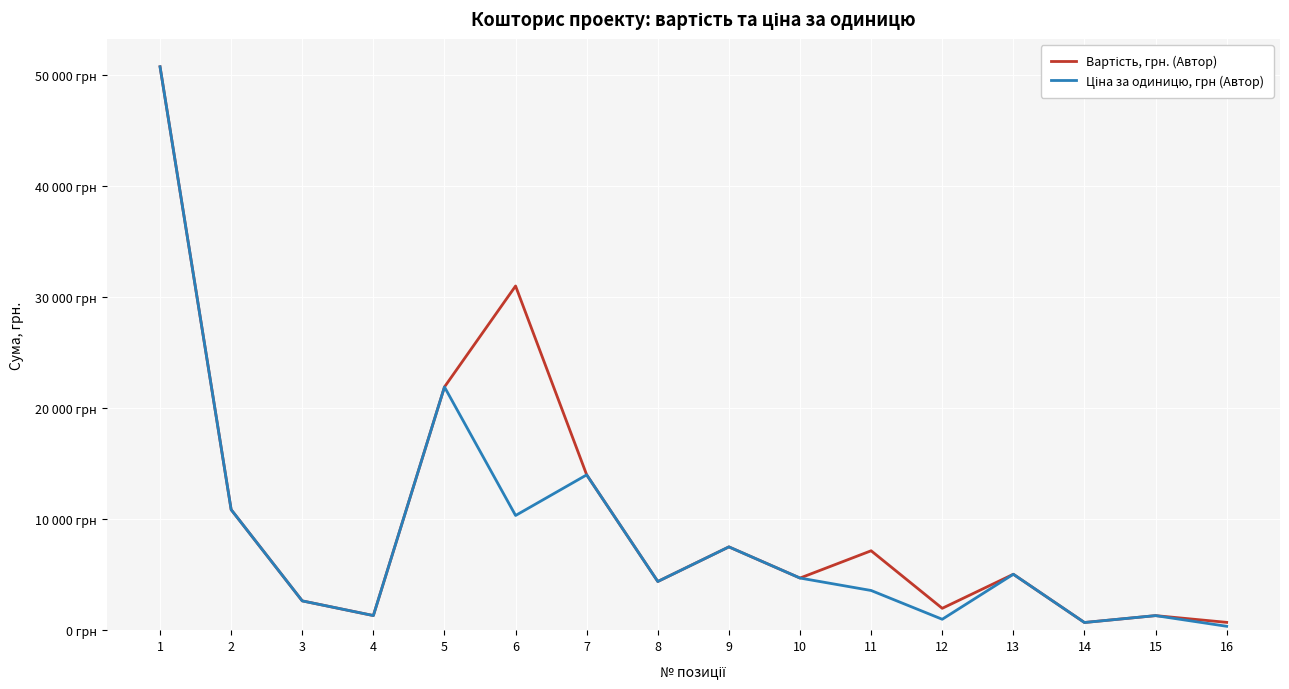

True or false: Ціна за одиницю, грн (Автор) has more than 1 points higher than both neighbors.

True